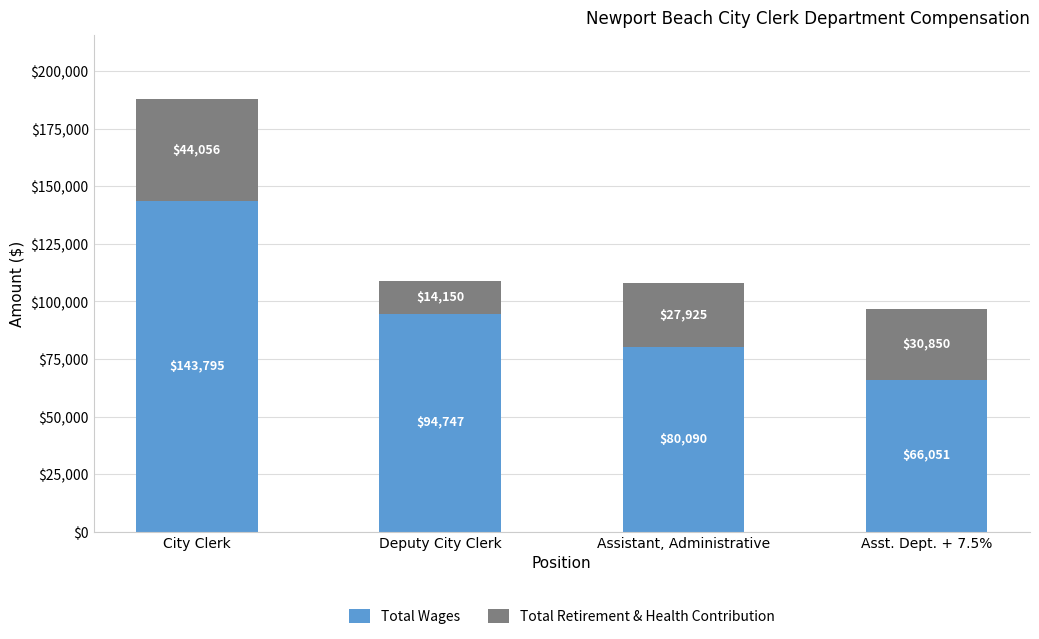

What are all the series names shown in the legend?

Total Wages, Total Retirement & Health Contribution